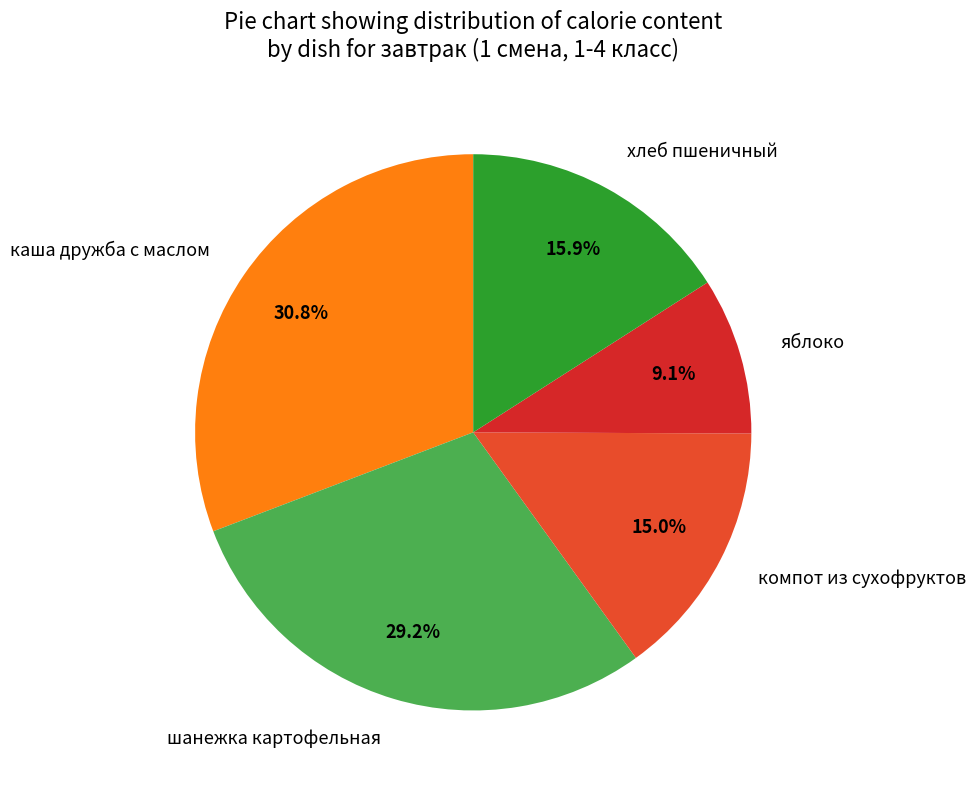

The яблоко slice represents 9% of the pie. True or false?

True